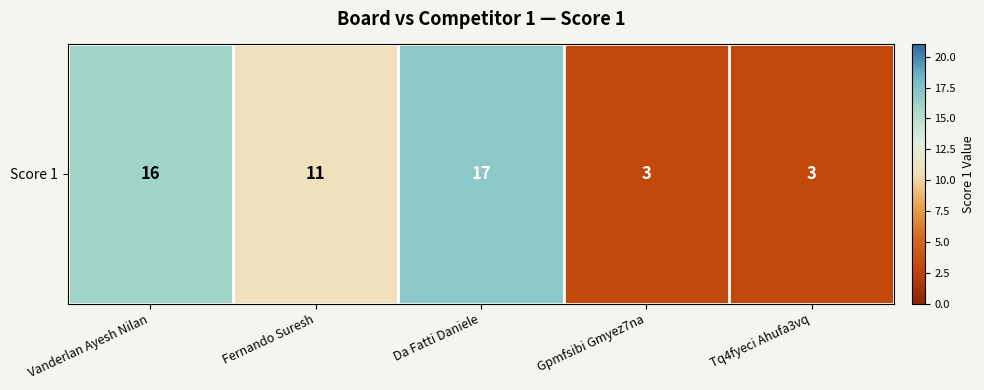

Which category has the highest value across all series?

Da Fatti Daniele